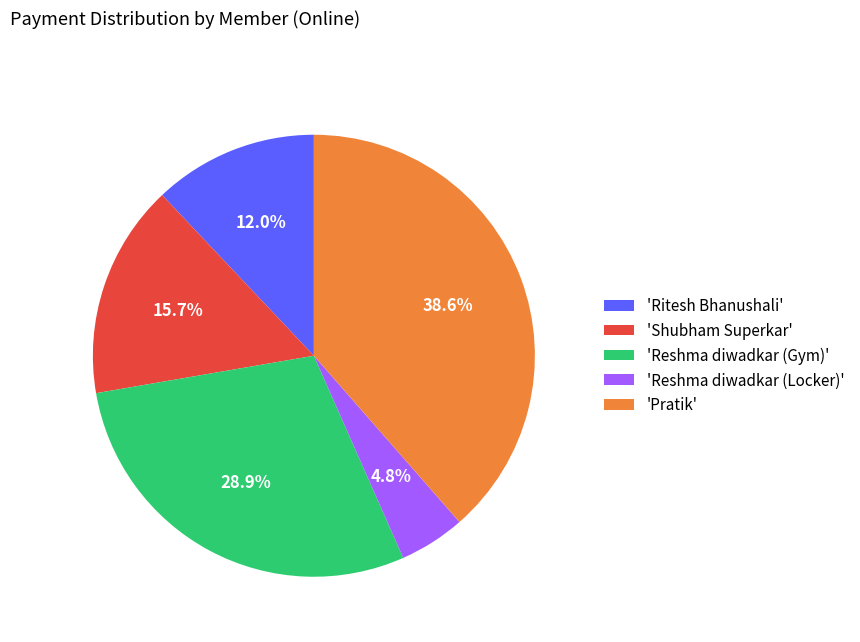

Between 'Reshma diwadkar (Gym)' and 'Reshma diwadkar (Locker)', which is larger?

'Reshma diwadkar (Gym)'